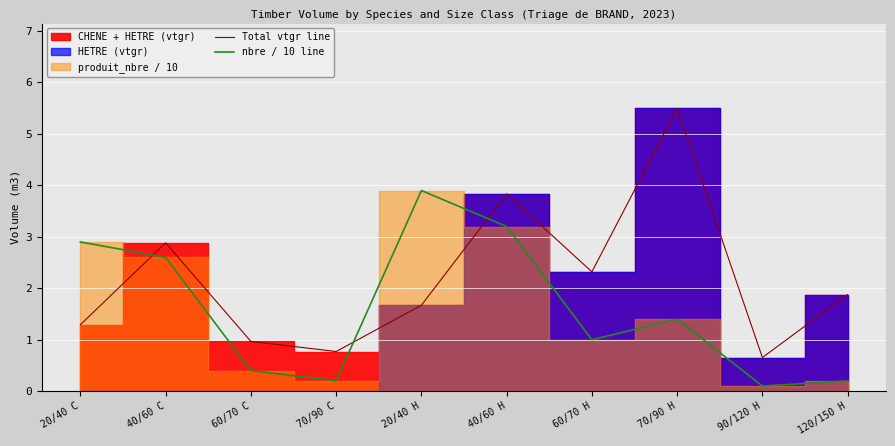

The nbre / 10 line series shows 0.2 at 70/90 C. True or false?

True